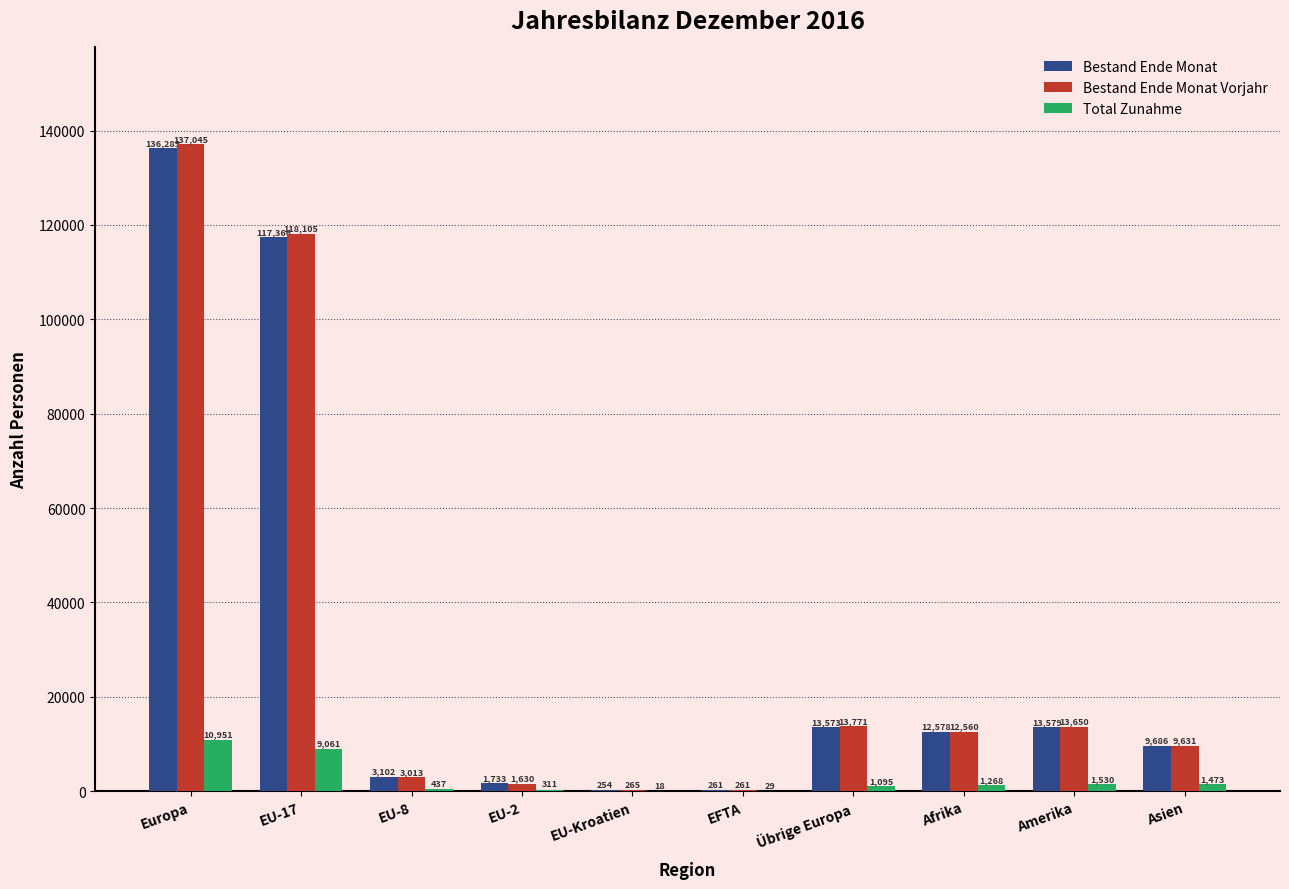

What is the total value across all series at EFTA?

551